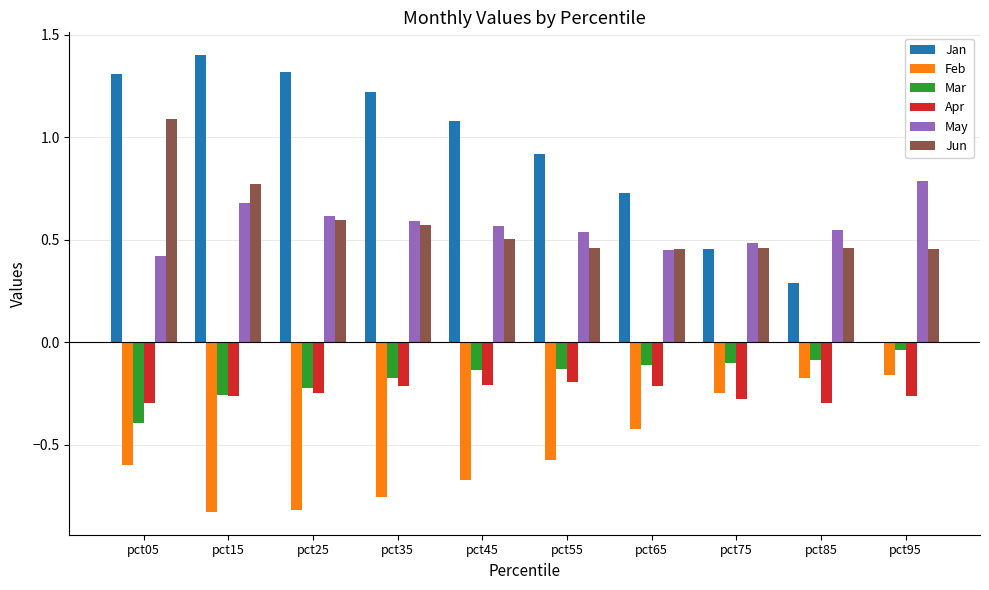

Which series has the largest total across all categories?

Jan